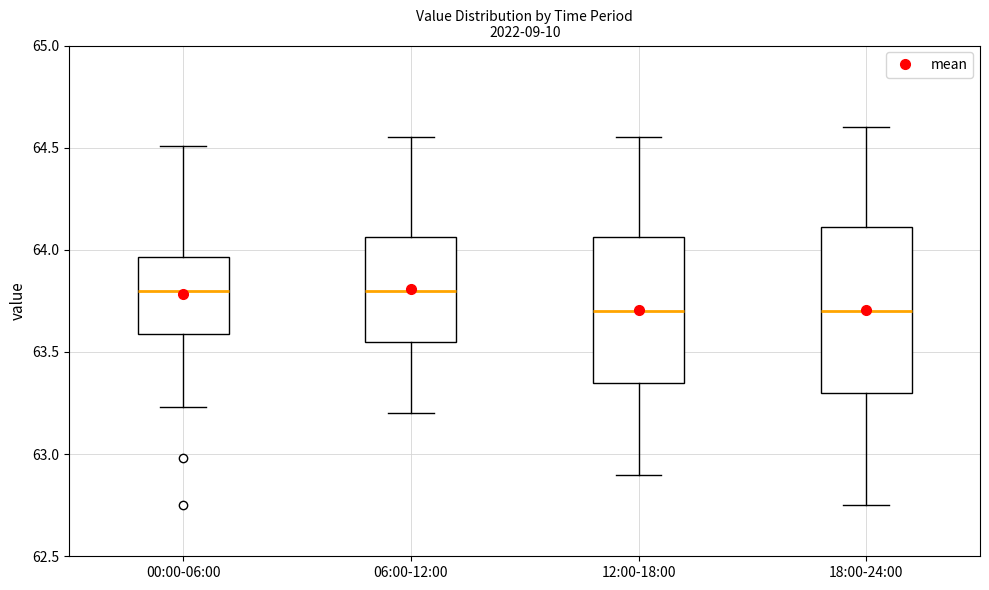

Reading left to right, transcribe this box plot: for each box, give where its median line is, the range the box spans, and where its two whiskers end, as read against the y-axis. The values are not printed on the chart, so give them approximately, as read against the axis.

00:00-06:00: median 63.80, box 63.60 to 63.95, whiskers 63.25 to 64.50
06:00-12:00: median 63.80, box 63.55 to 64.05, whiskers 63.20 to 64.55
12:00-18:00: median 63.70, box 63.35 to 64.05, whiskers 62.90 to 64.55
18:00-24:00: median 63.70, box 63.30 to 64.10, whiskers 62.75 to 64.60